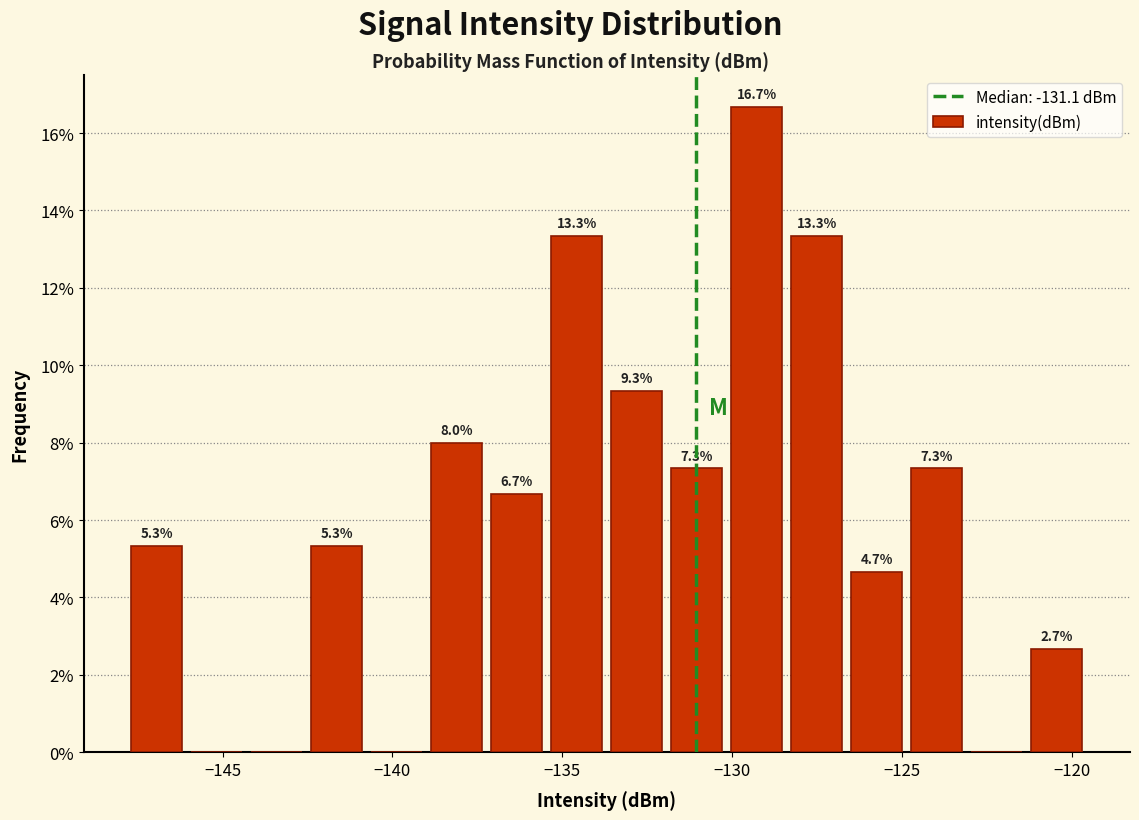

Read against the x-axis, roughly where is the centre of the tallest bar?

-129.5